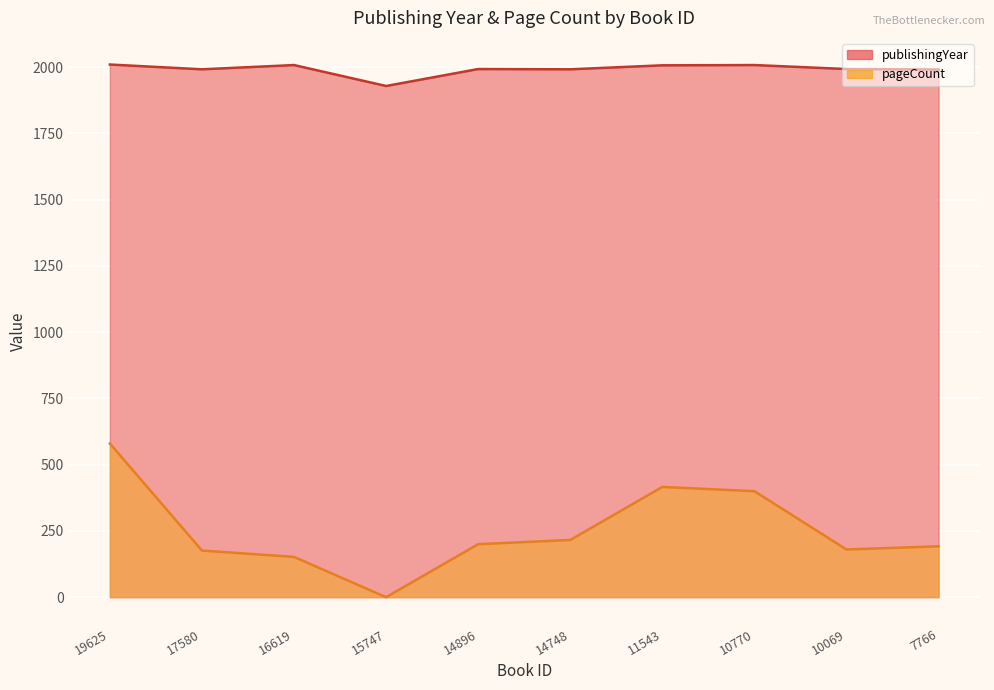

What is the difference between the maximum and minimum values in the publishingYear series?

81